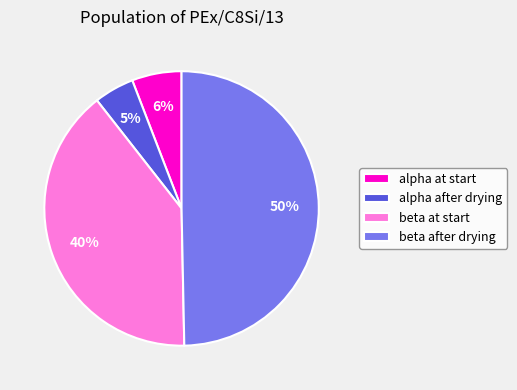

Combined, do beta at start and alpha at start account for over 50%?

No